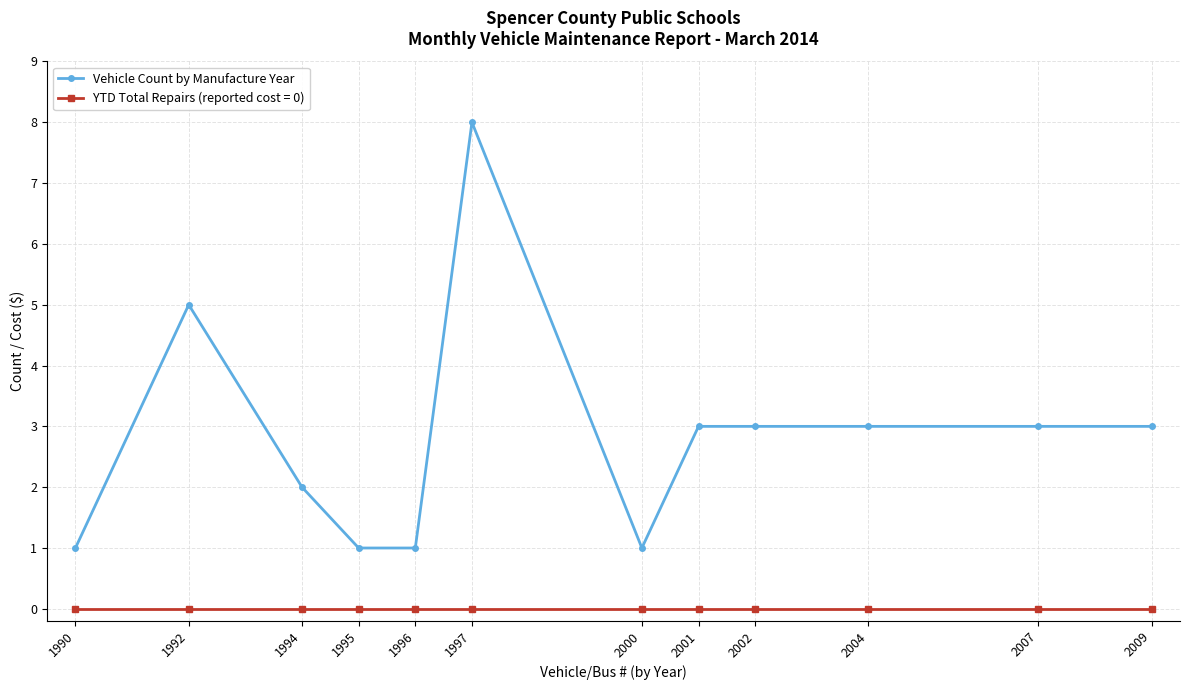

How many series are shown in this chart?

2